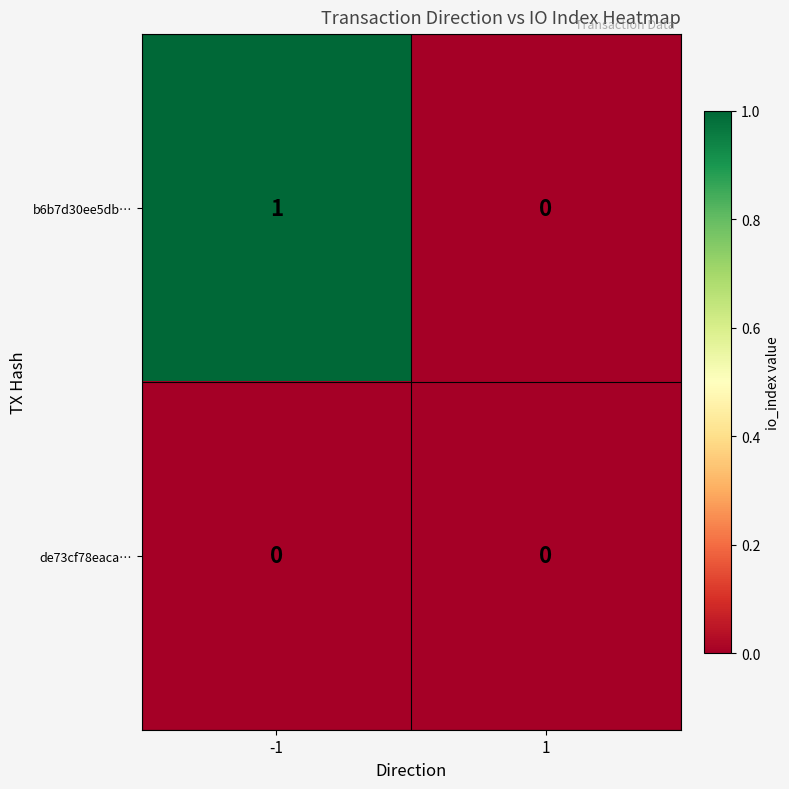

Reading left to right, what are all the values shown in this chart?

b6b7d30ee5db…: -1=1	1=0
de73cf78eaca…: -1=0	1=0